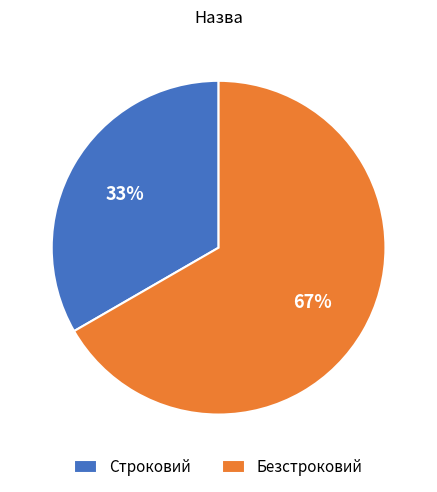

What is the ratio of the value at Безстроковий to the value at Строковий?

2.0